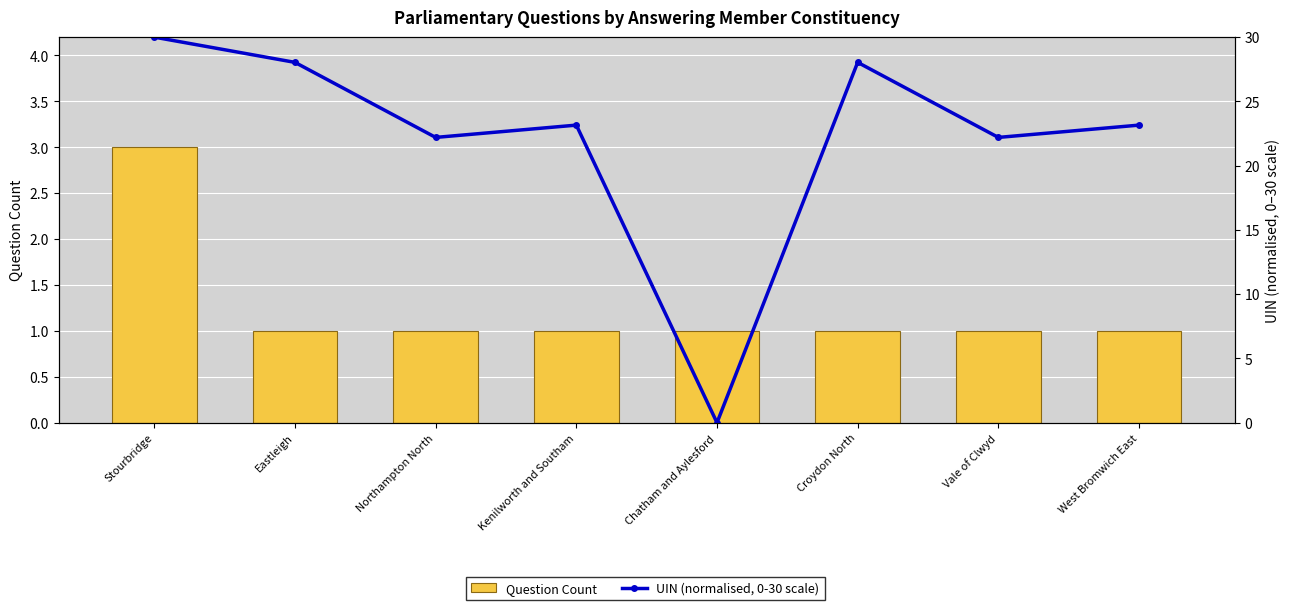

Where does the UIN (normalised, 0-30 scale) series first go above 23?

Stourbridge